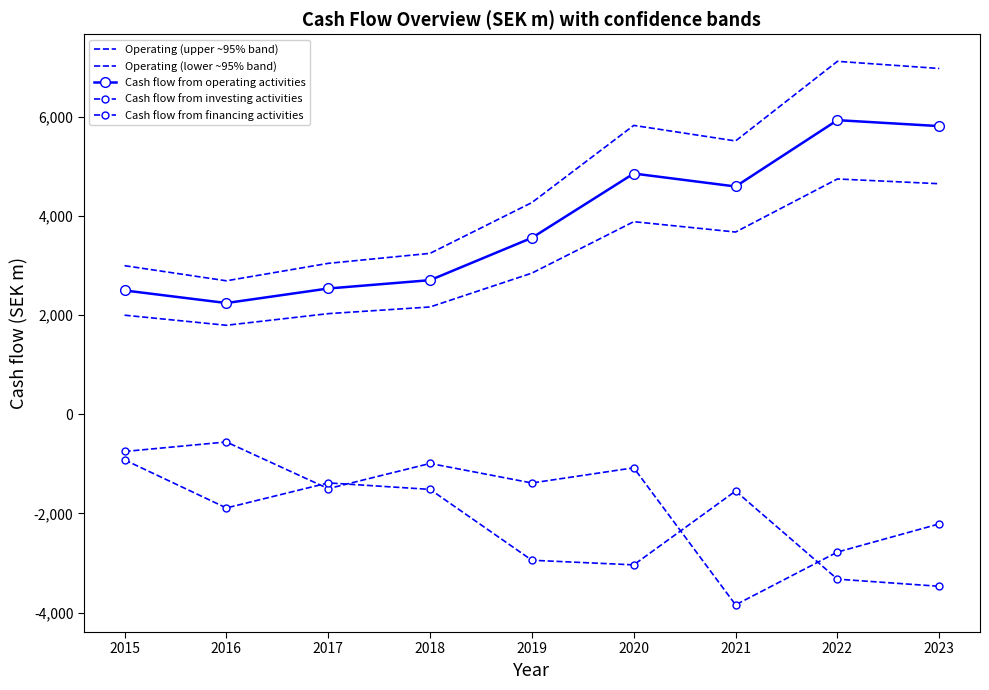

Between 2016 and 2020, which series saw the biggest shift?

Operating (upper ~95% band)